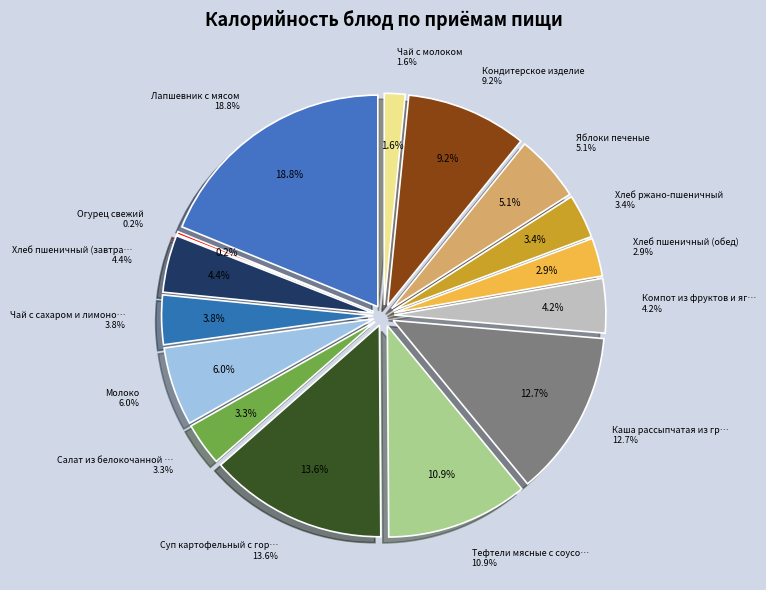

What is the ratio of the value at Суп картофельный с горохом to the value at Яблоки печеные?

2.7